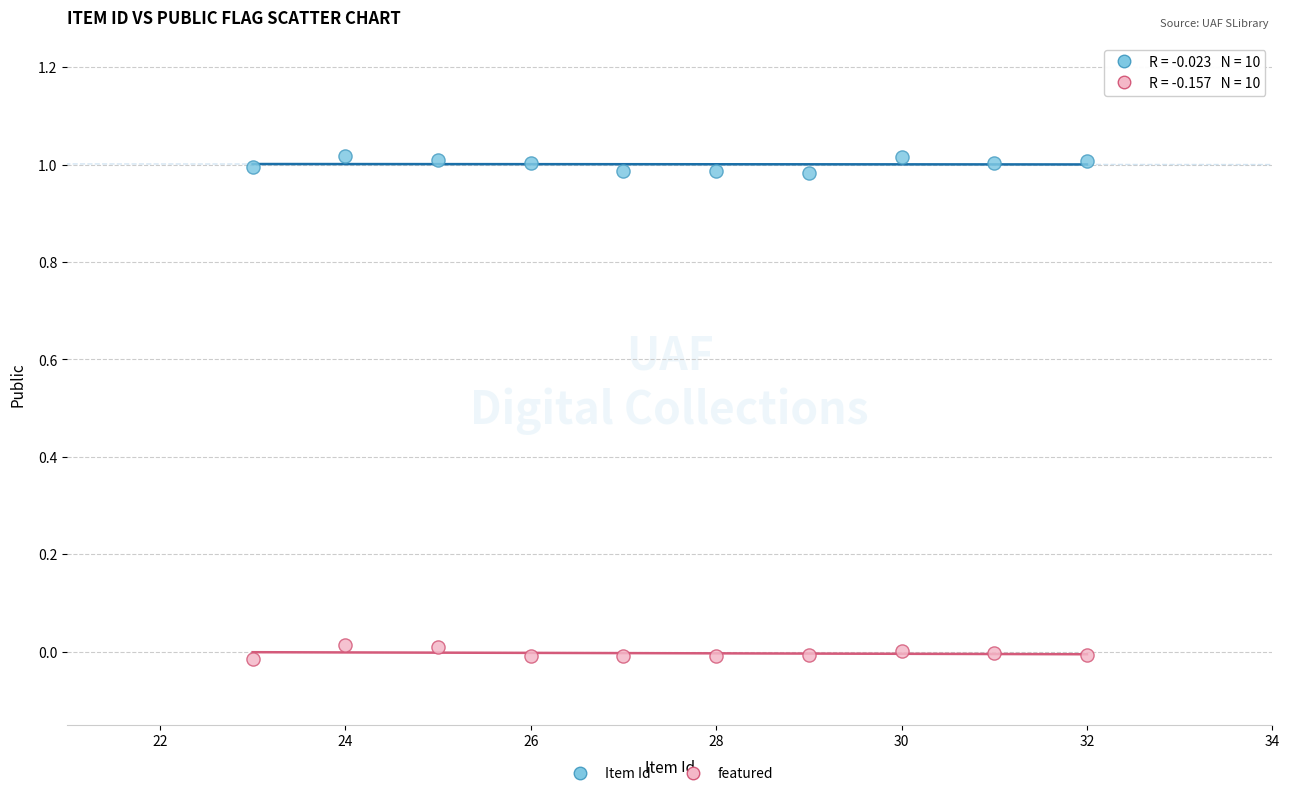

Across all data points, what is the range of X values (max minus min)?

9.0